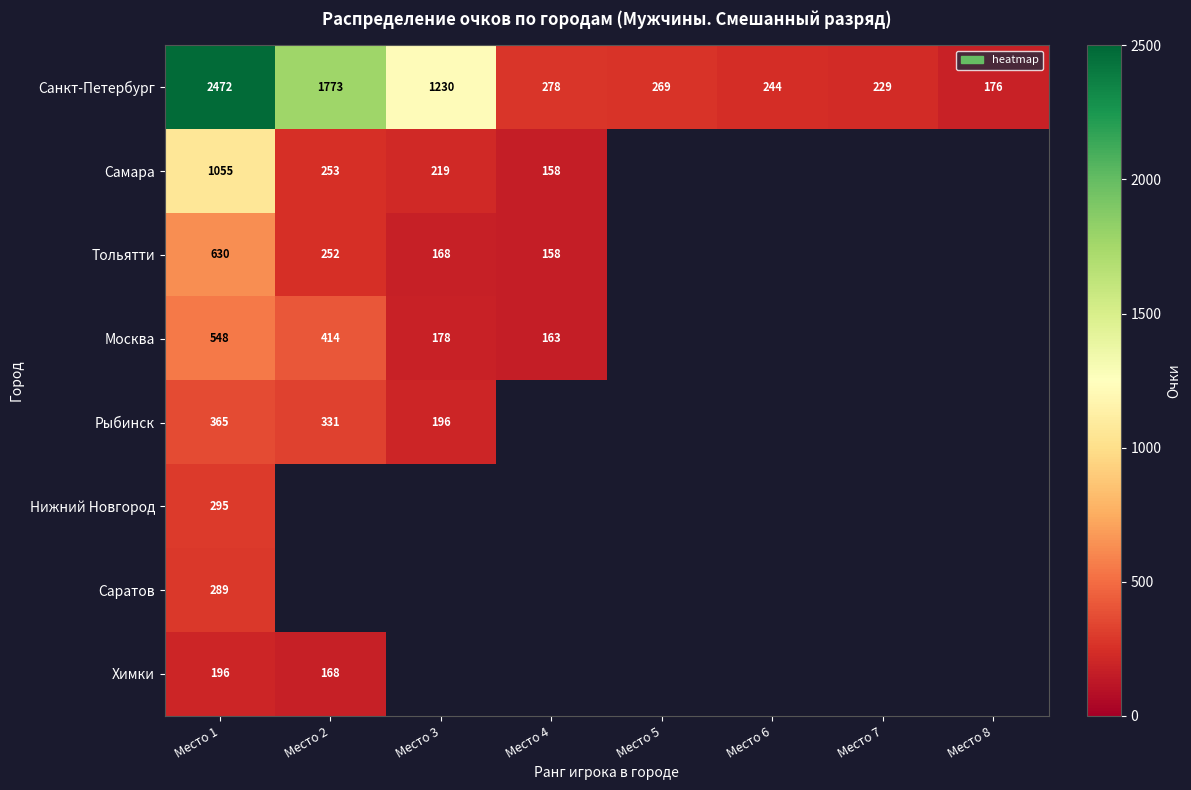

What is the spread (max minus min) of values at Место 1?

2276